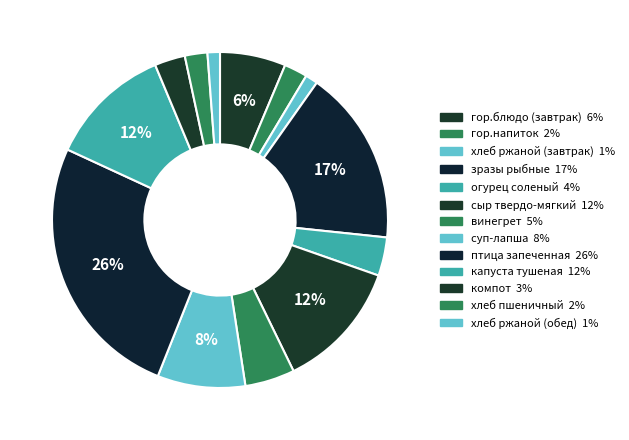

How many slices are in this pie chart?

13